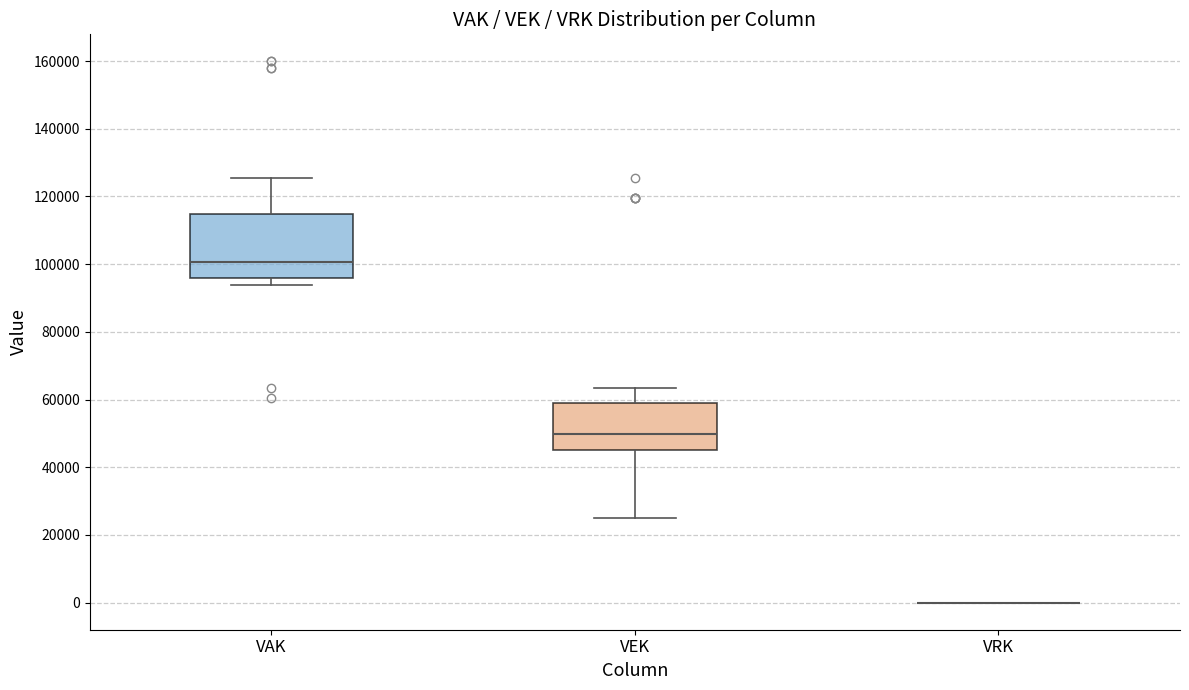

Which box is the tallest, from its lower edge to its upper edge?

VAK